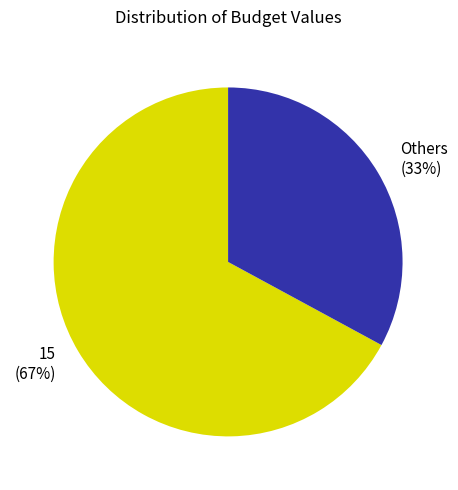

Rank the categories by value from highest to lowest.

15 (67%), Others (33%)